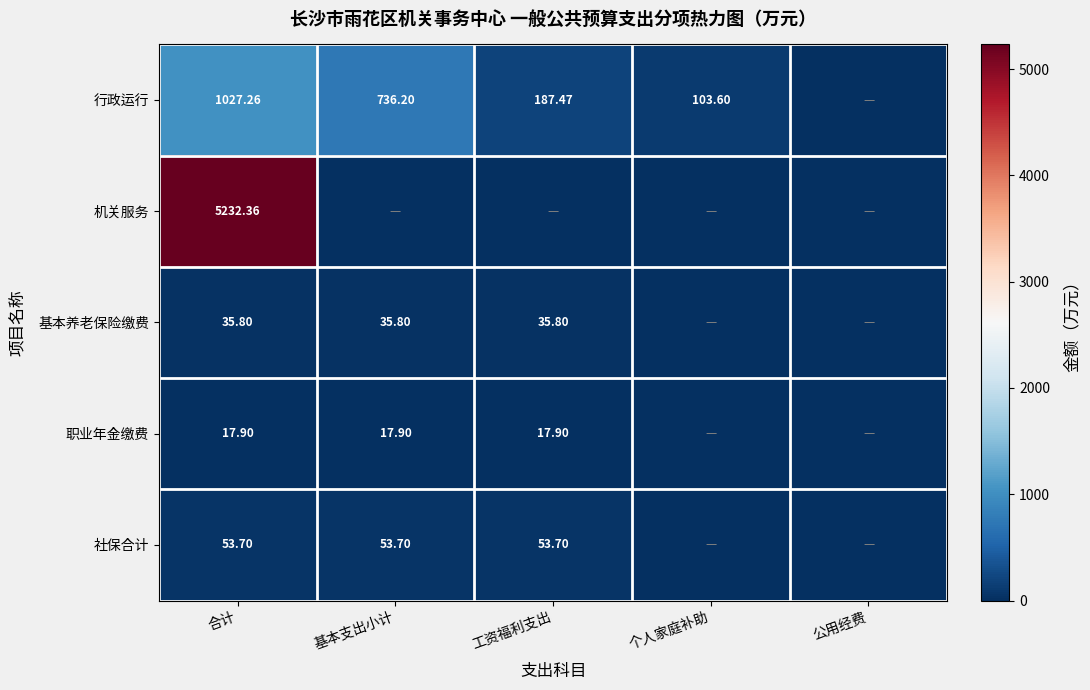

How many distinct data groups are displayed?

5